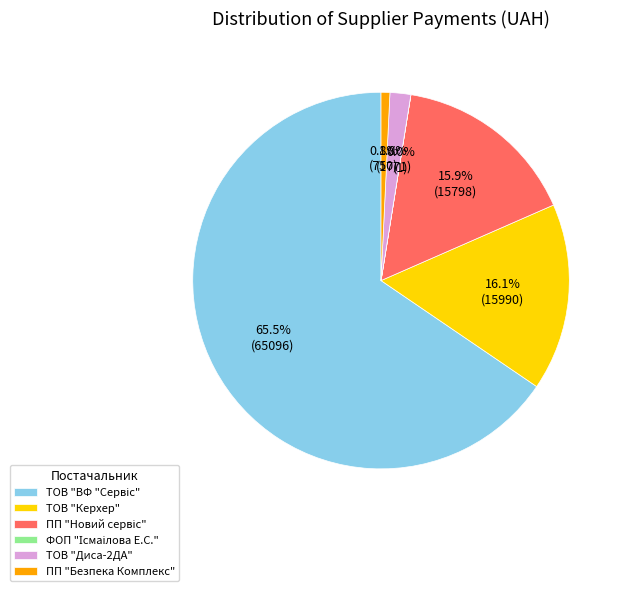

Does ТОВ "Керхер" account for over 50% of the chart?

No